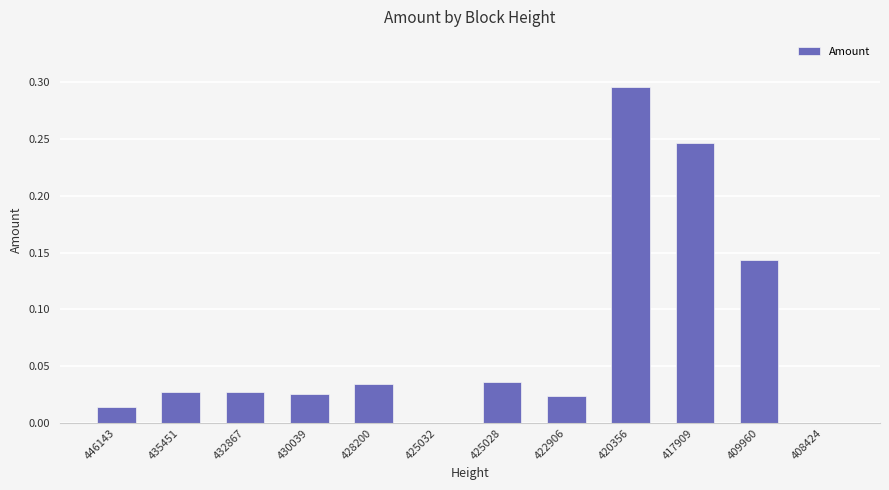

What is the sum of all values?

0.9